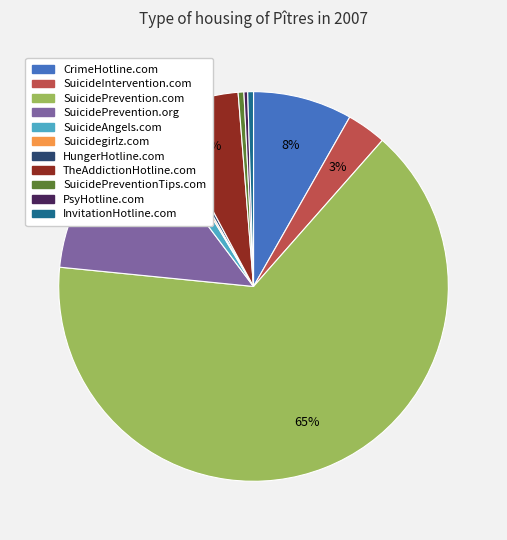

Count the number of slices in the pie.

11